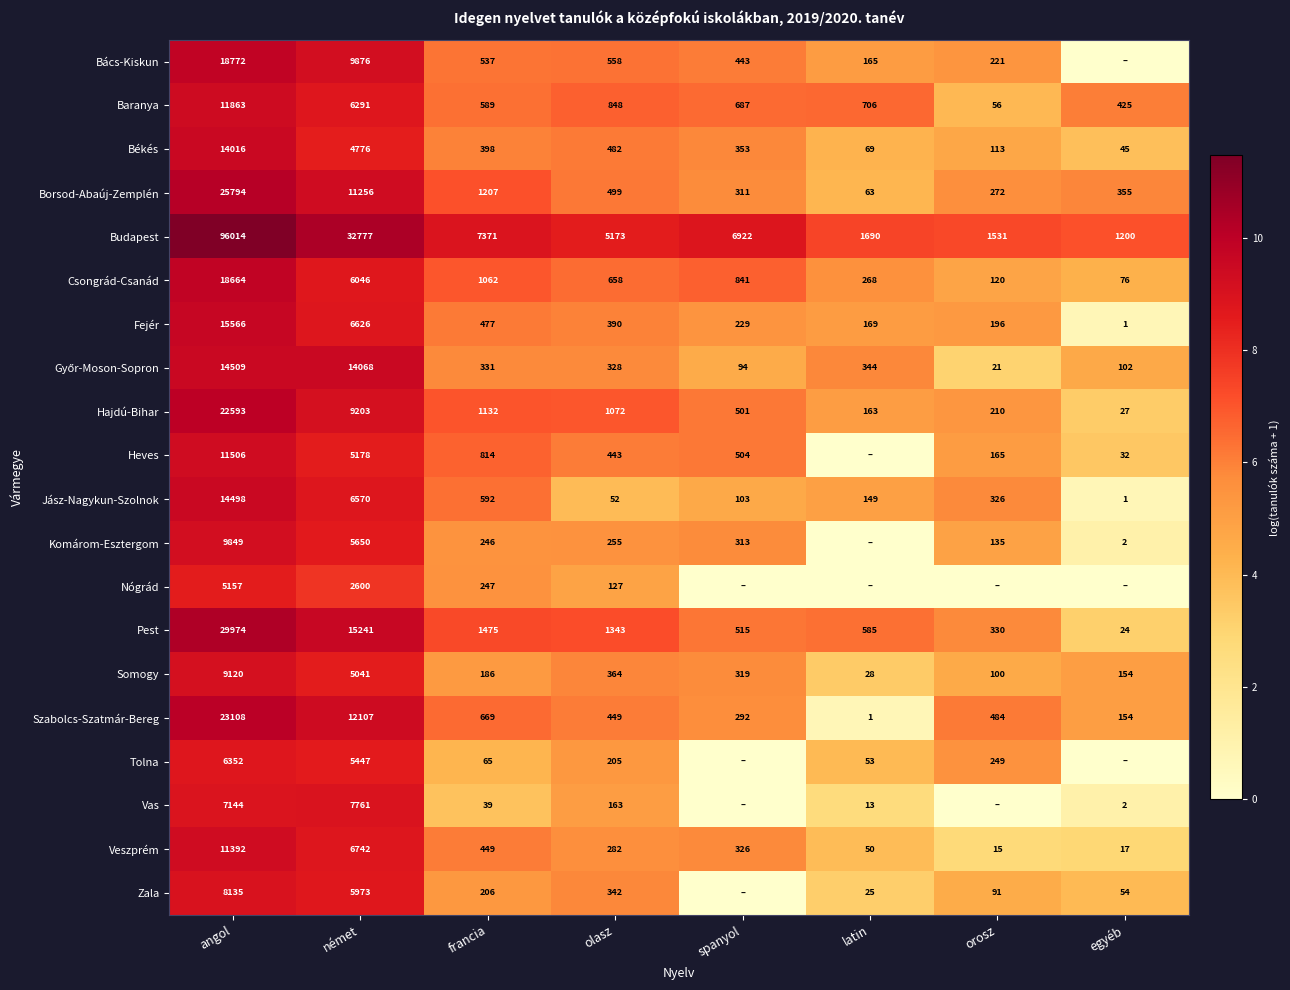

What is the sum of the Budapest values at spanyol and orosz?

8453